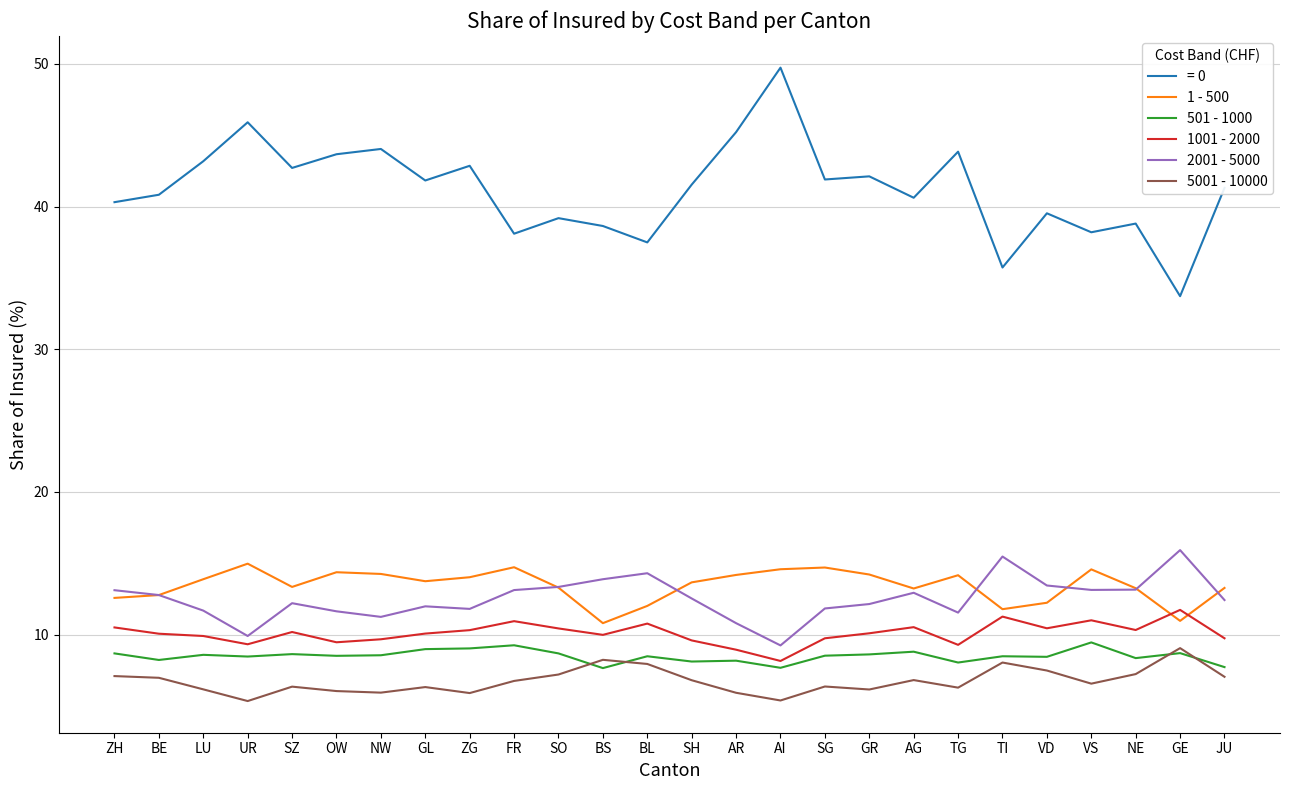

In 1001 - 2000, how many points are lower than both neighbors (excluding endpoints)?

7